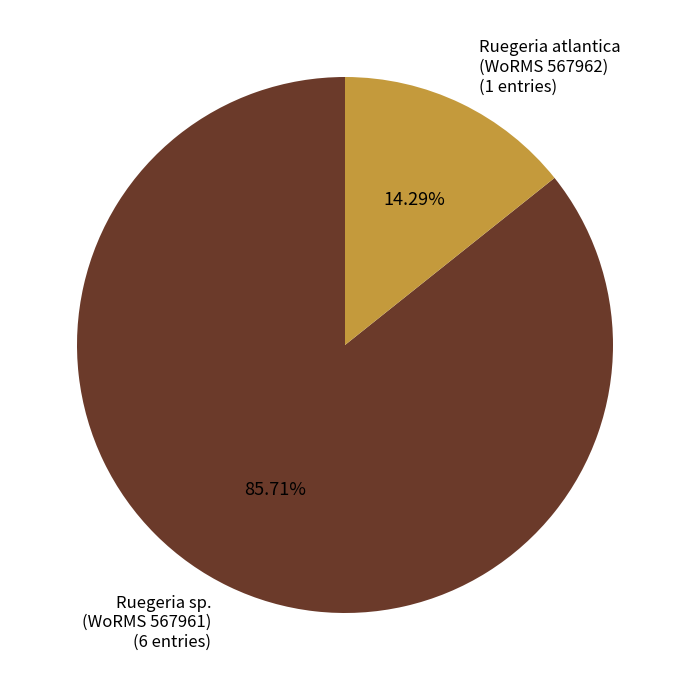

Does any single category account for the majority?

Yes